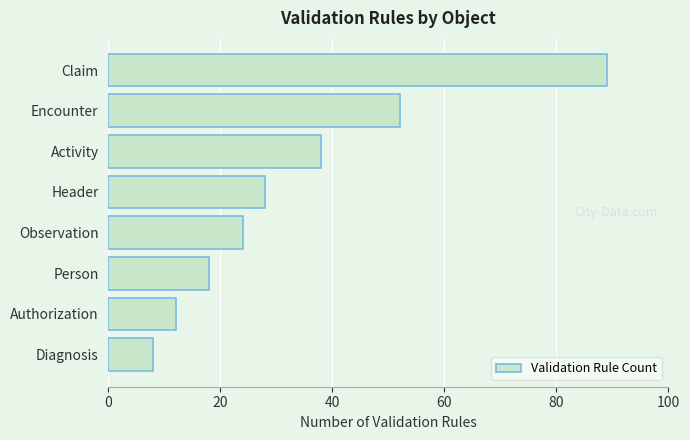

Reading top to bottom, list all the values displayed in this chart.

Claim=89	Encounter=52	Activity=38	Header=28	Observation=24	Person=18	Authorization=12	Diagnosis=8